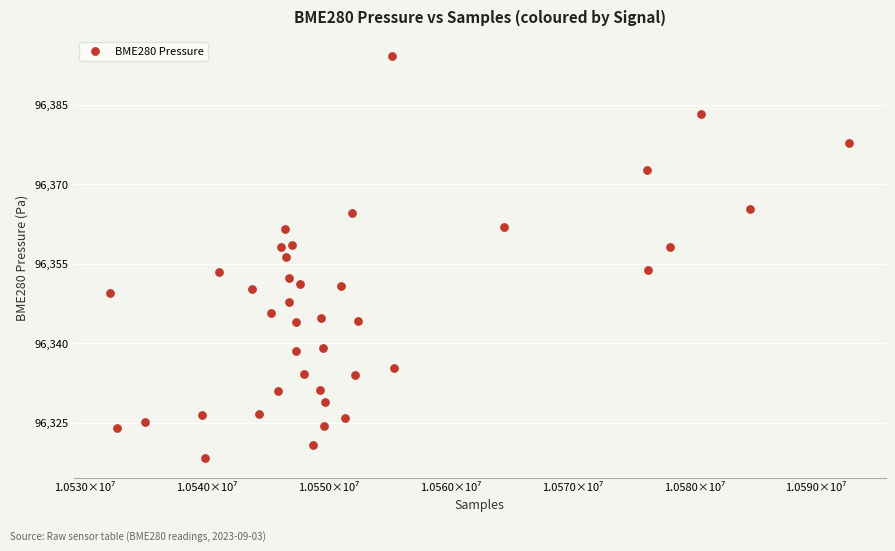

What is the range of Y values (max minus min)?

75.8